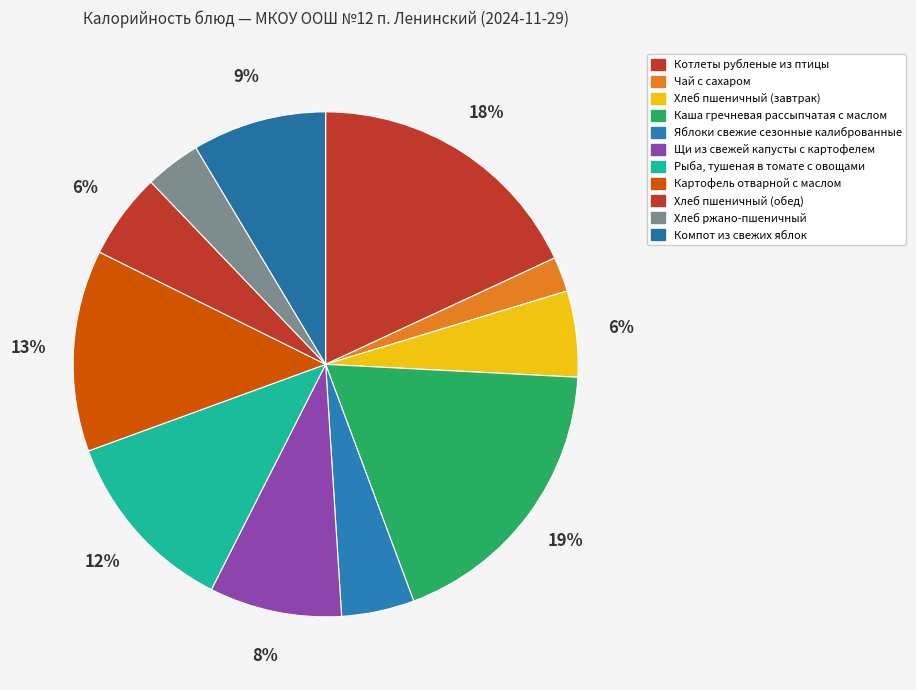

How many segments does this pie chart have?

11